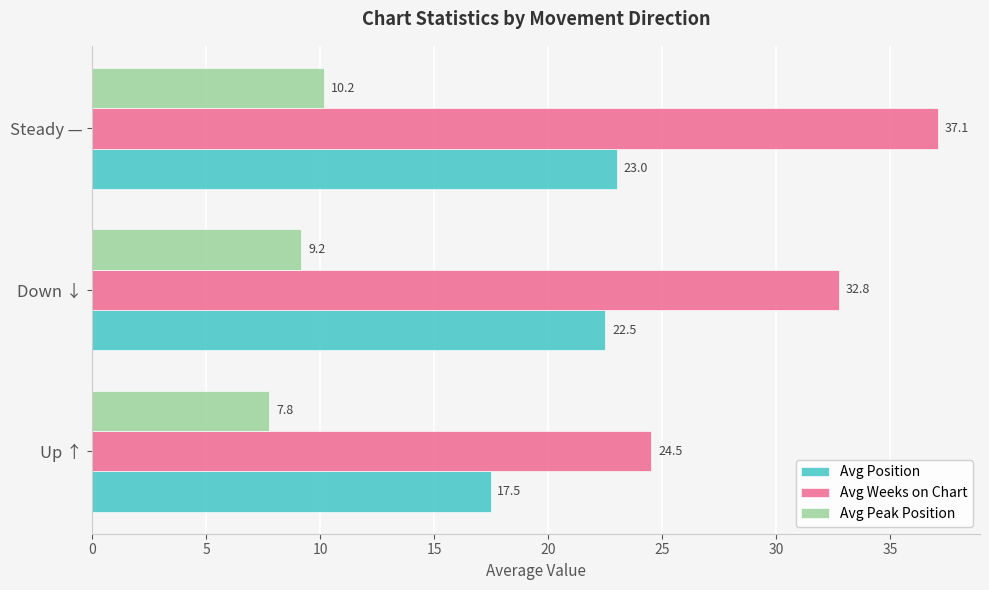

Where is Avg Peak Position nearest to the value 8?

Up ↑